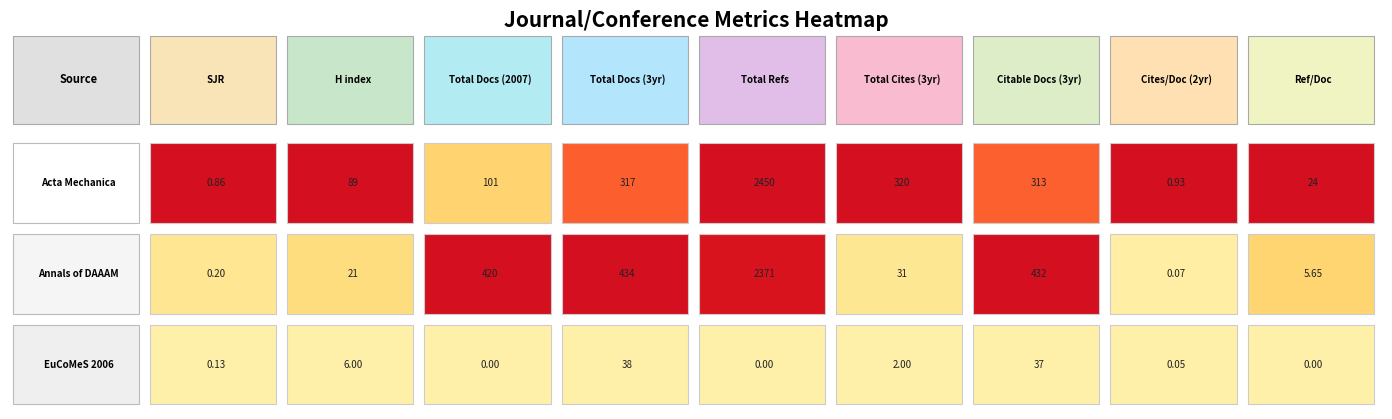

Between 2 and 8, which series saw the biggest shift?

Annals of DAAAM